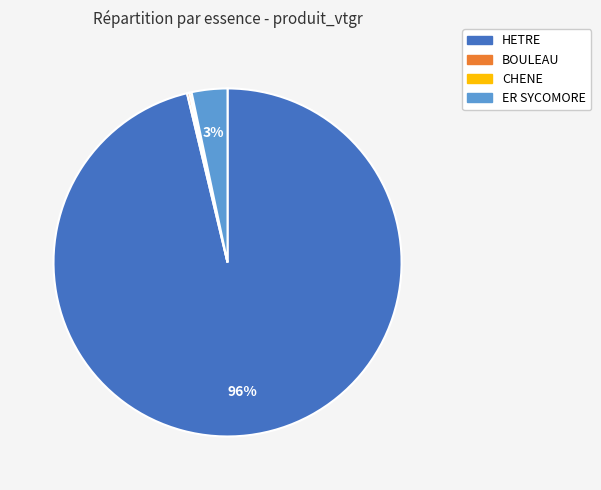

To the nearest percent, what is the average slice percentage?

25%